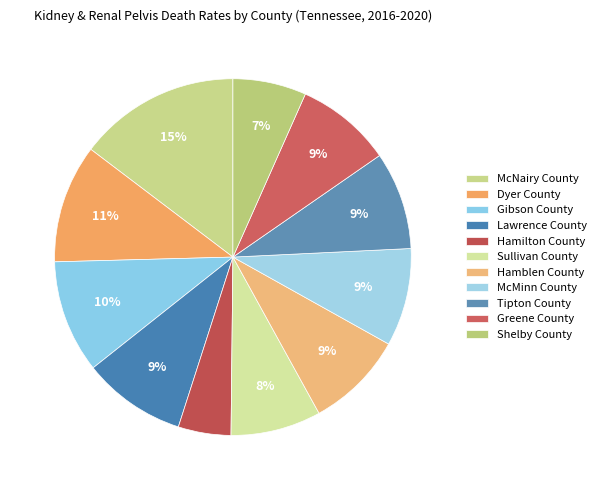

Is it true that McMinn County is 1% of the pie?

False